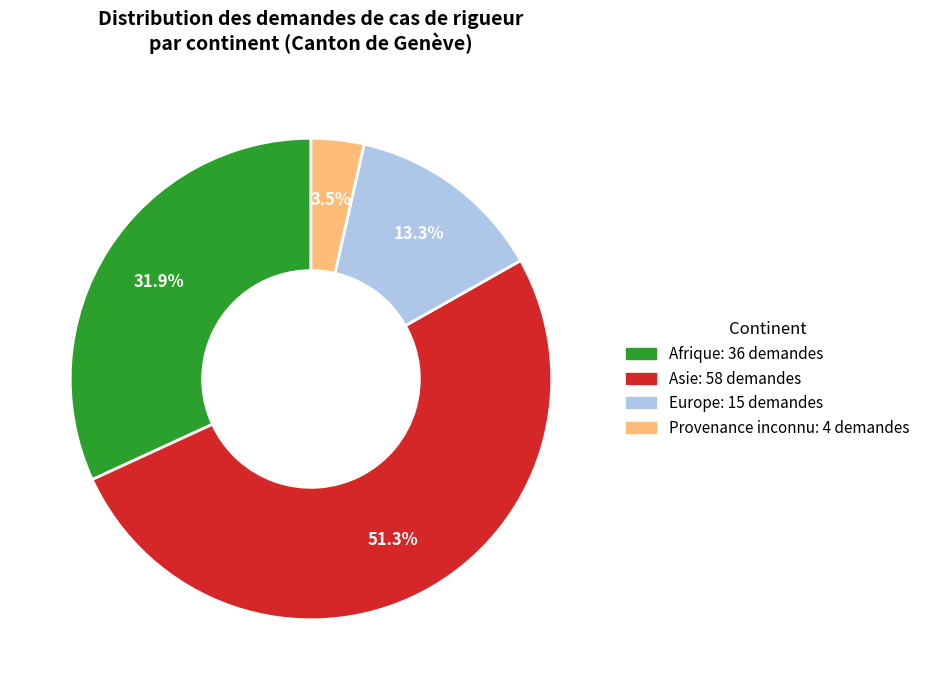

Between Europe: 15 demandes and Afrique: 36 demandes, which is larger?

Afrique: 36 demandes